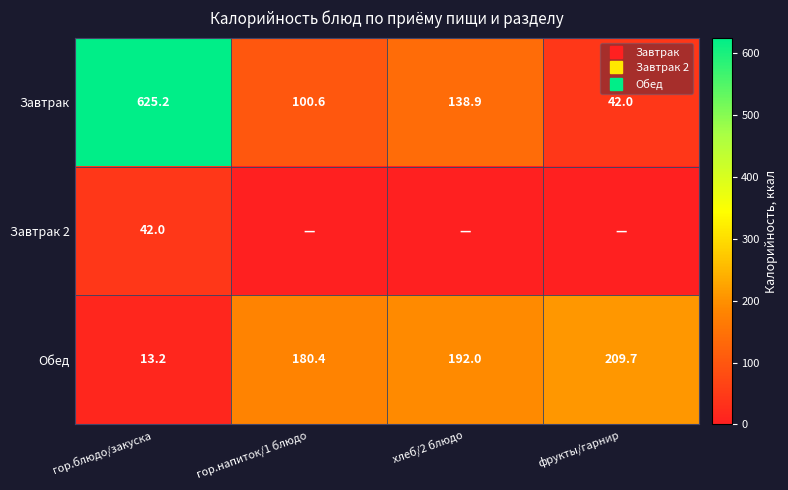

Is it true that Завтрак 2 equals -25.6 at хлеб/2 блюдо?

False